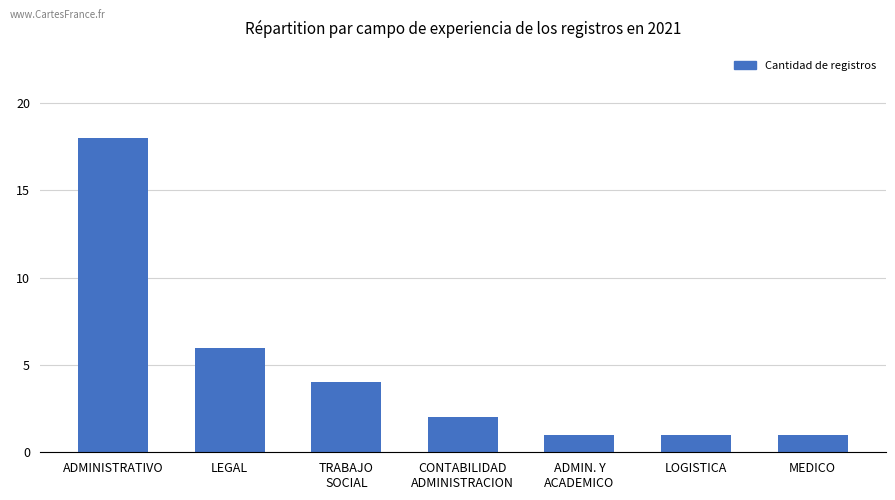

Which label corresponds to the largest value in the chart?

ADMINISTRATIVO